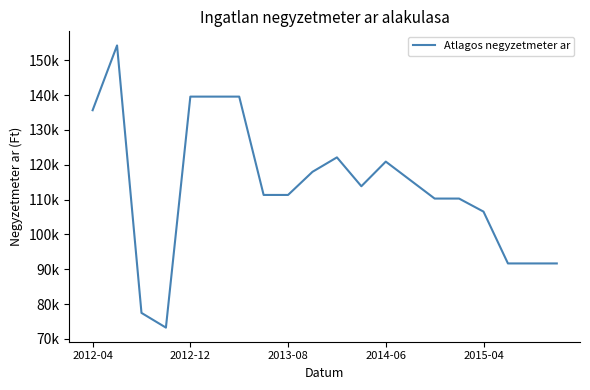

Does the chart display data point markers on the line(s)?

No